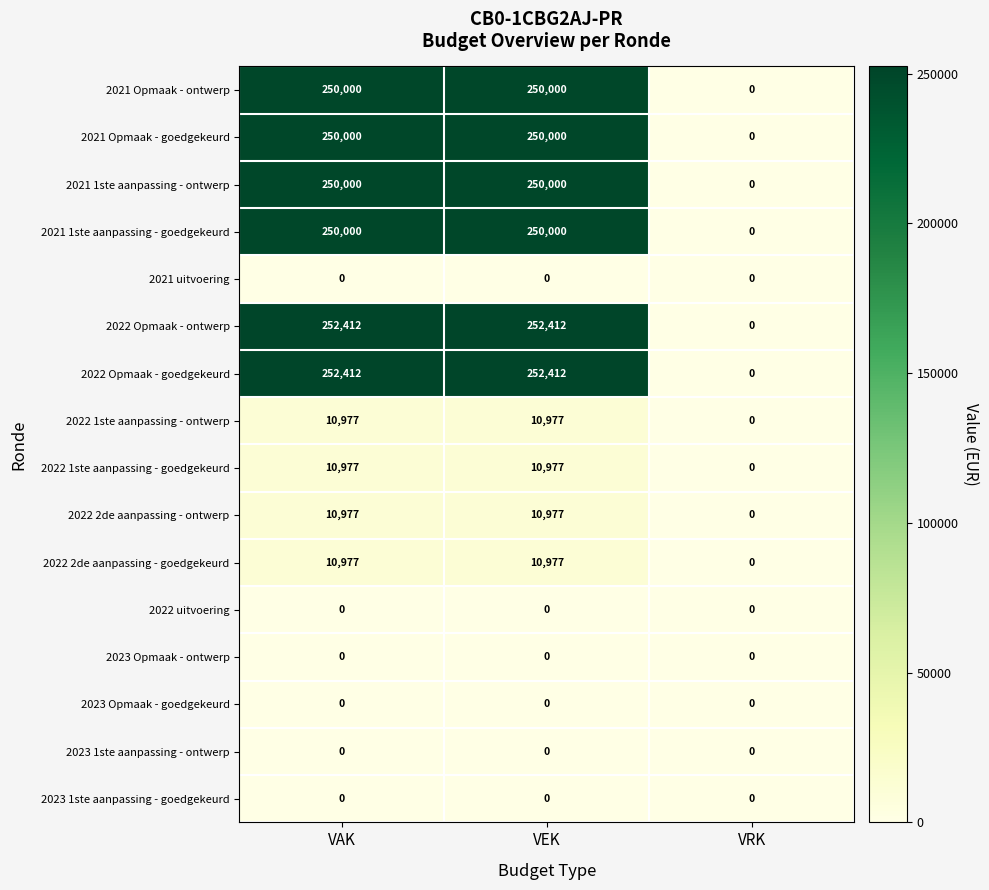

What is the spread (max minus min) of values at VAK?

252412